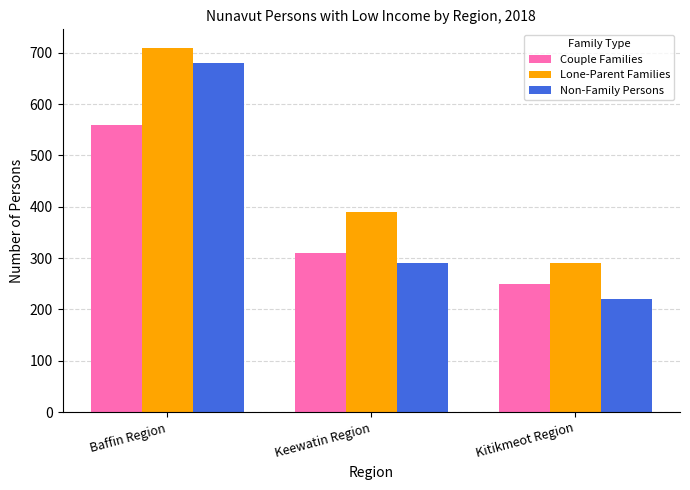

The Couple Families series shows 410 at Kitikmeot Region. True or false?

False